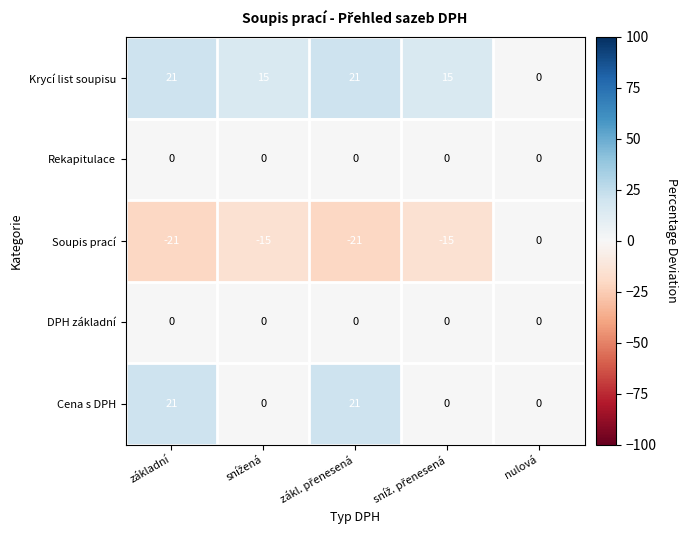

Is it true that Cena s DPH equals 13 at nulová?

False